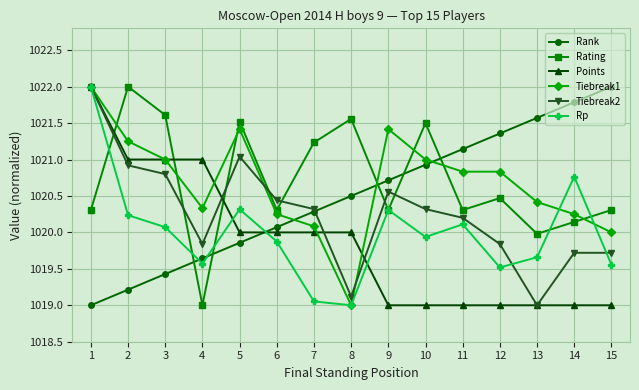

True or false: Rank has more than 0 points higher than both neighbors.

False